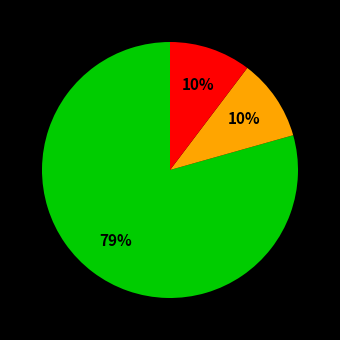

How many segments does this pie chart have?

3